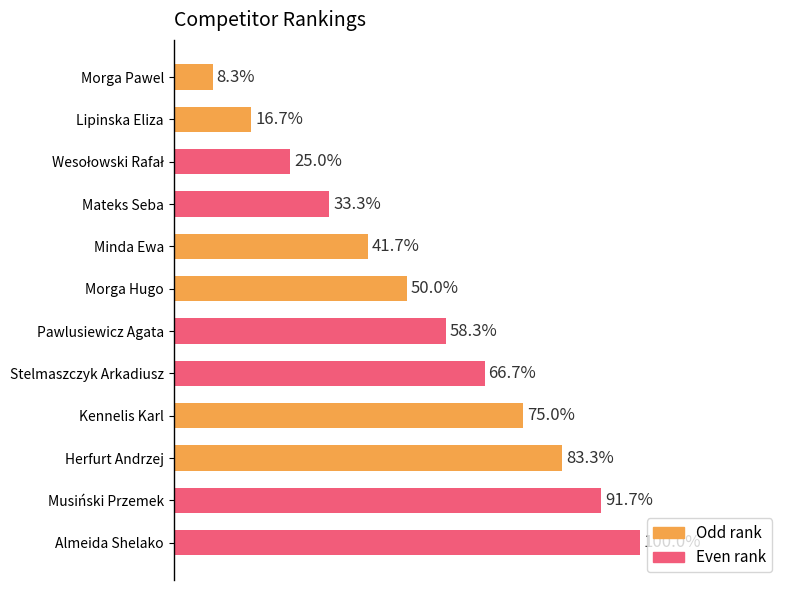

How many bars are there in total?

12